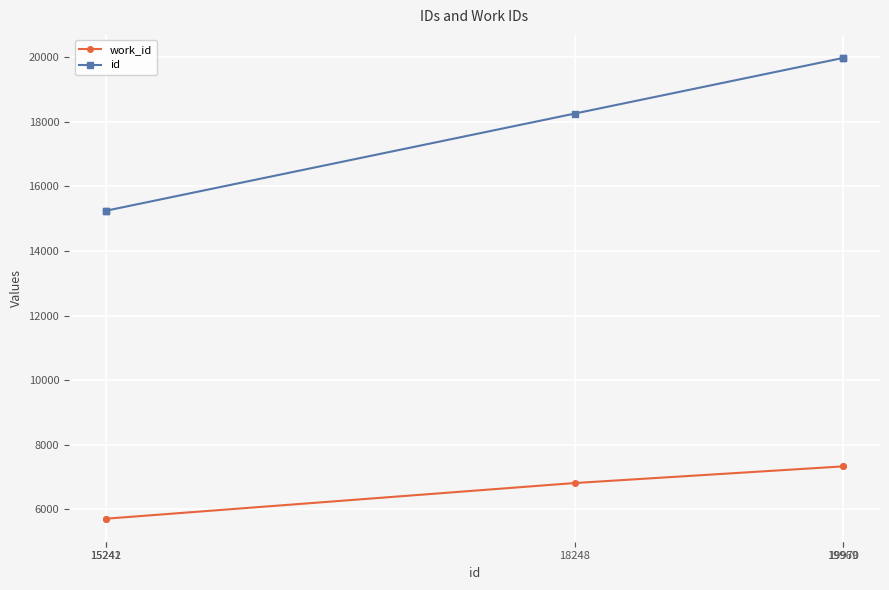

At 15241, list the series in order from largest to smallest.

id, work_id